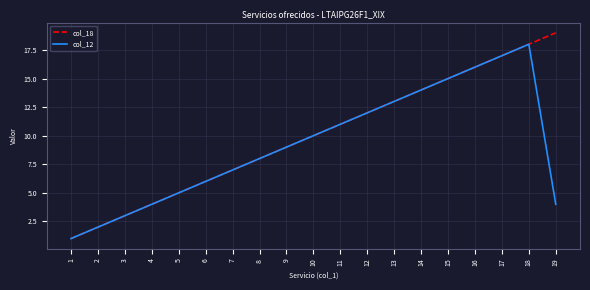

The col_12 series shows 14 at 14. True or false?

True